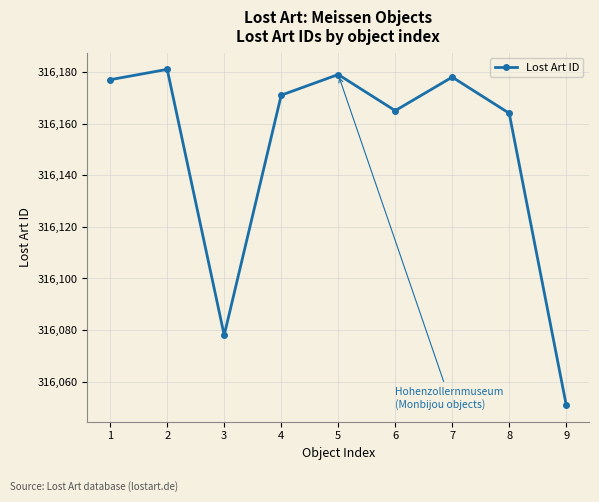

What is the minimum value shown in the chart?

316051